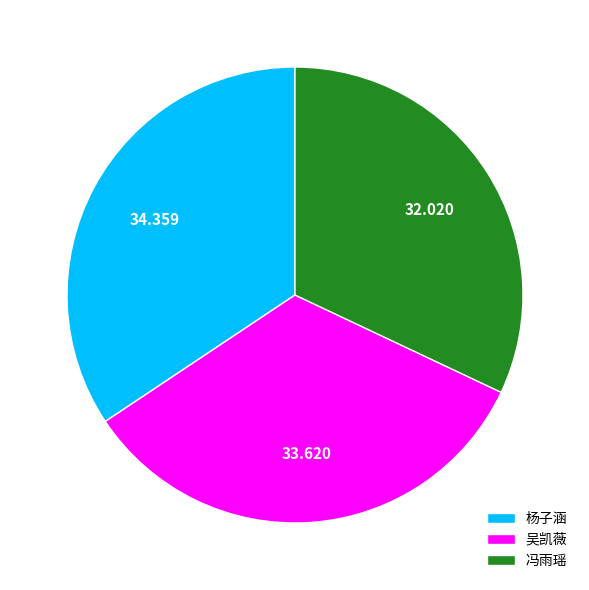

Do 冯雨瑶 and 吴凯薇 together represent more than half of the pie?

Yes